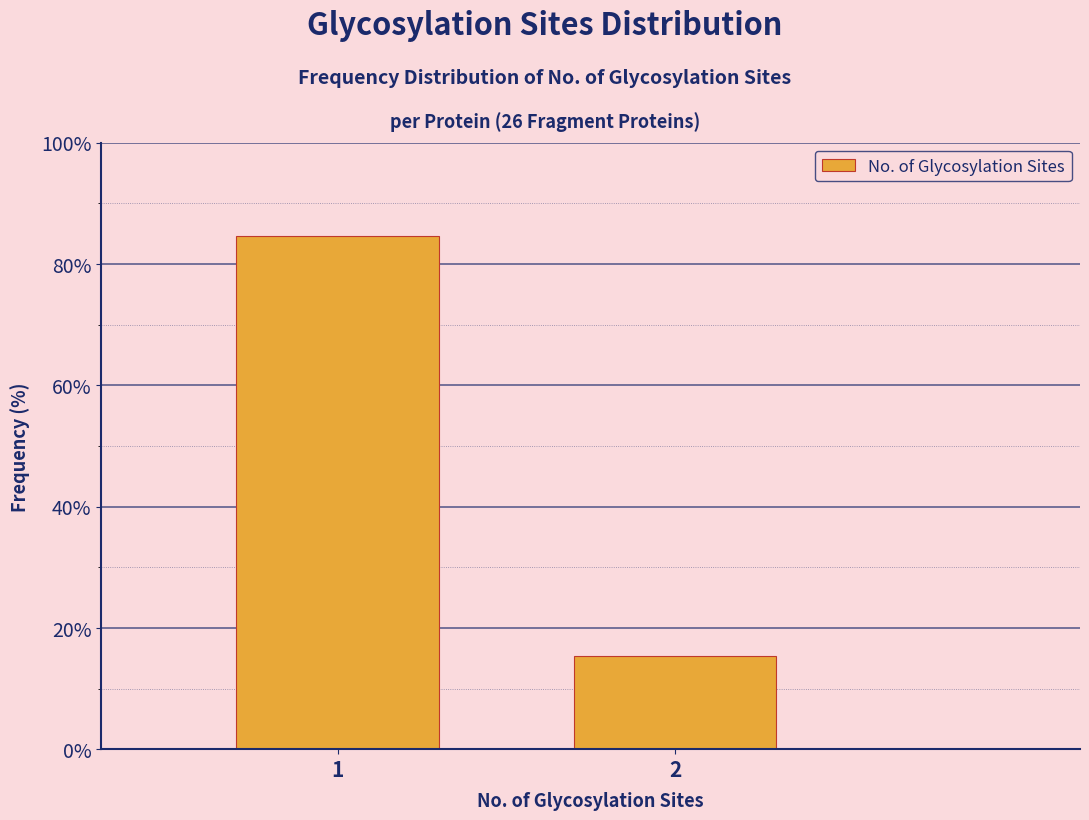

Reading left to right, transcribe all the data shown in this chart.

84.6	15.4